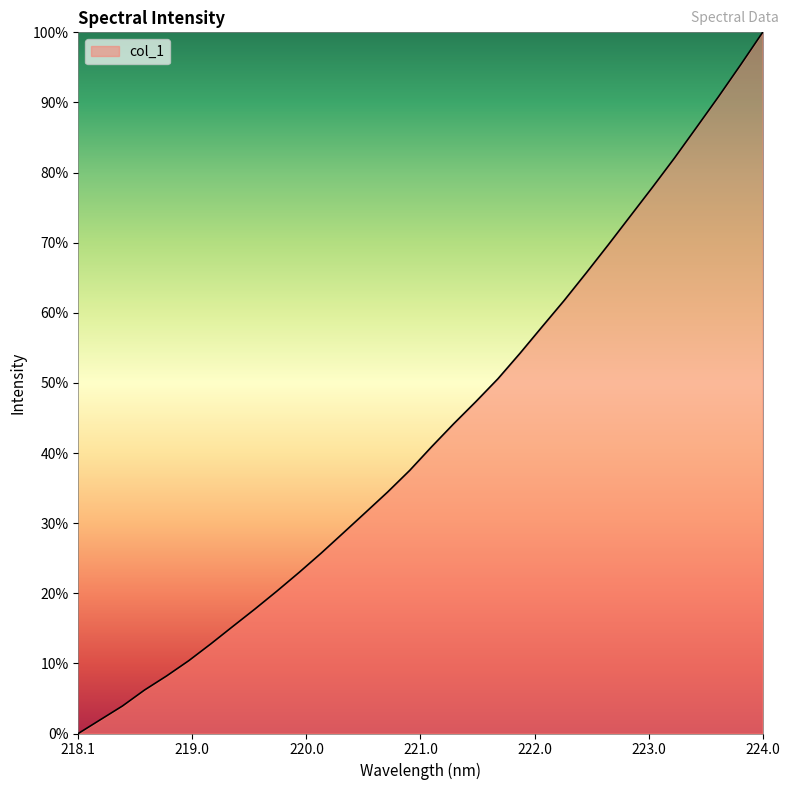

What is the maximum value shown in the chart?

100.0